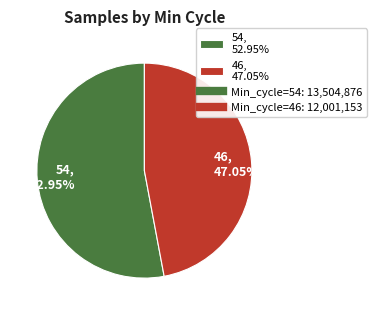

Count the number of slices in the pie.

2